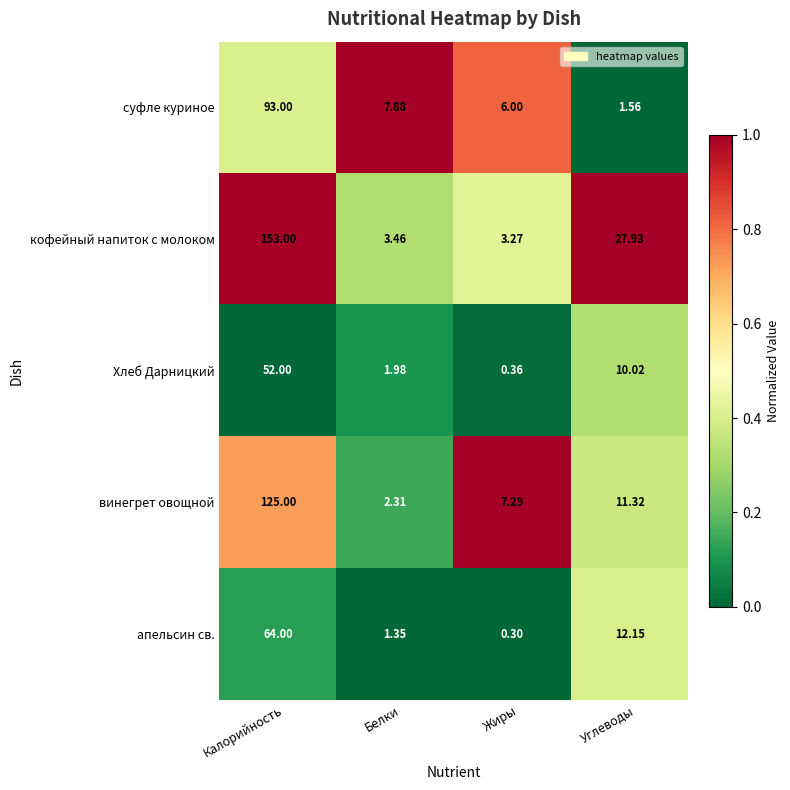

Between Белки and Жиры, which series saw the biggest shift?

винегрет овощной